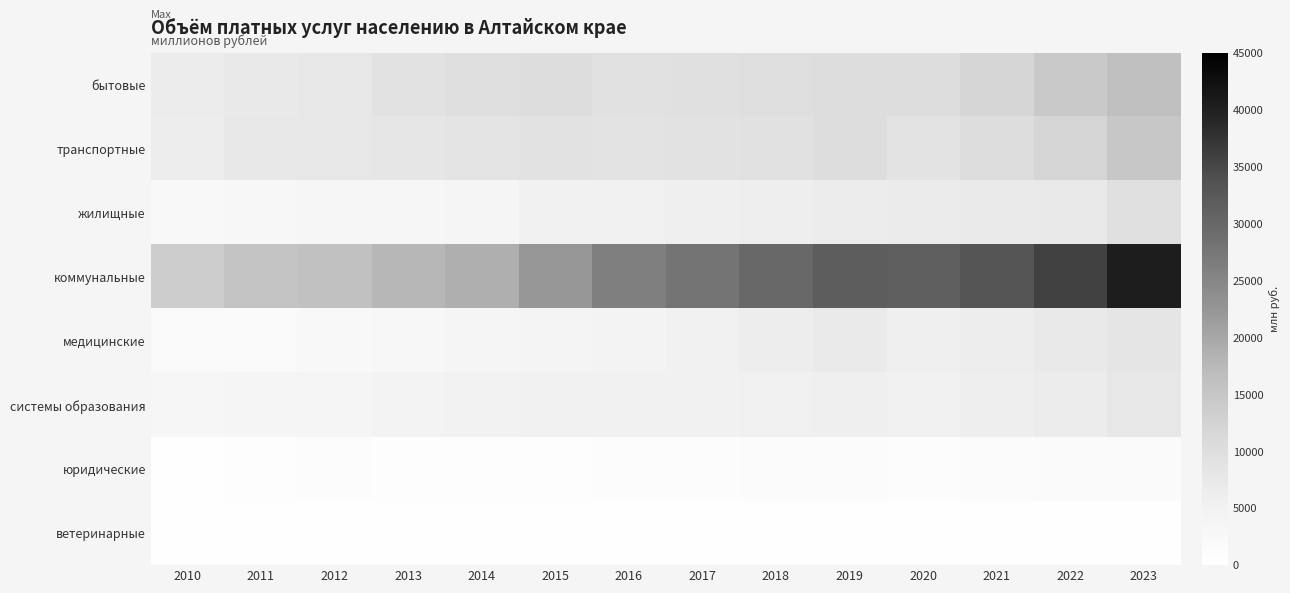

Which series has the widest spread of values?

коммунальные